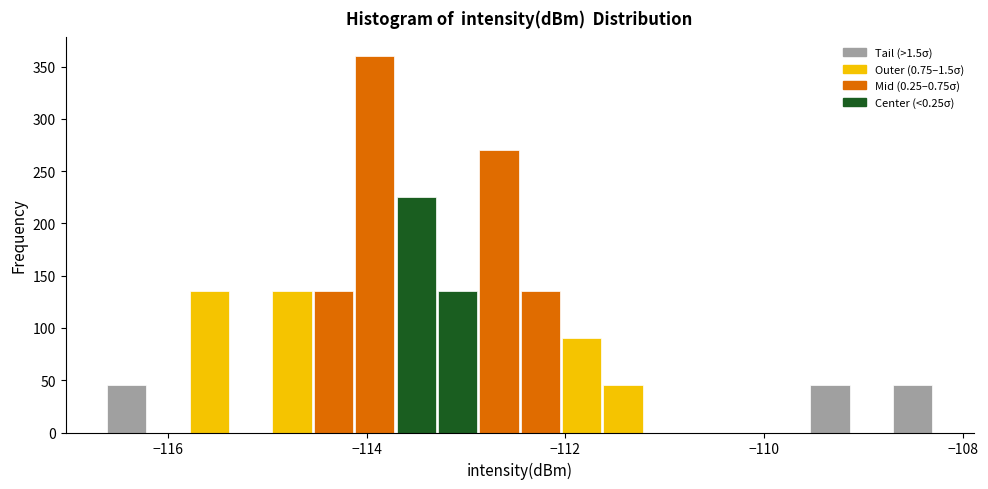

Read against the x-axis, roughly where is the centre of the tallest bar?

-114.0